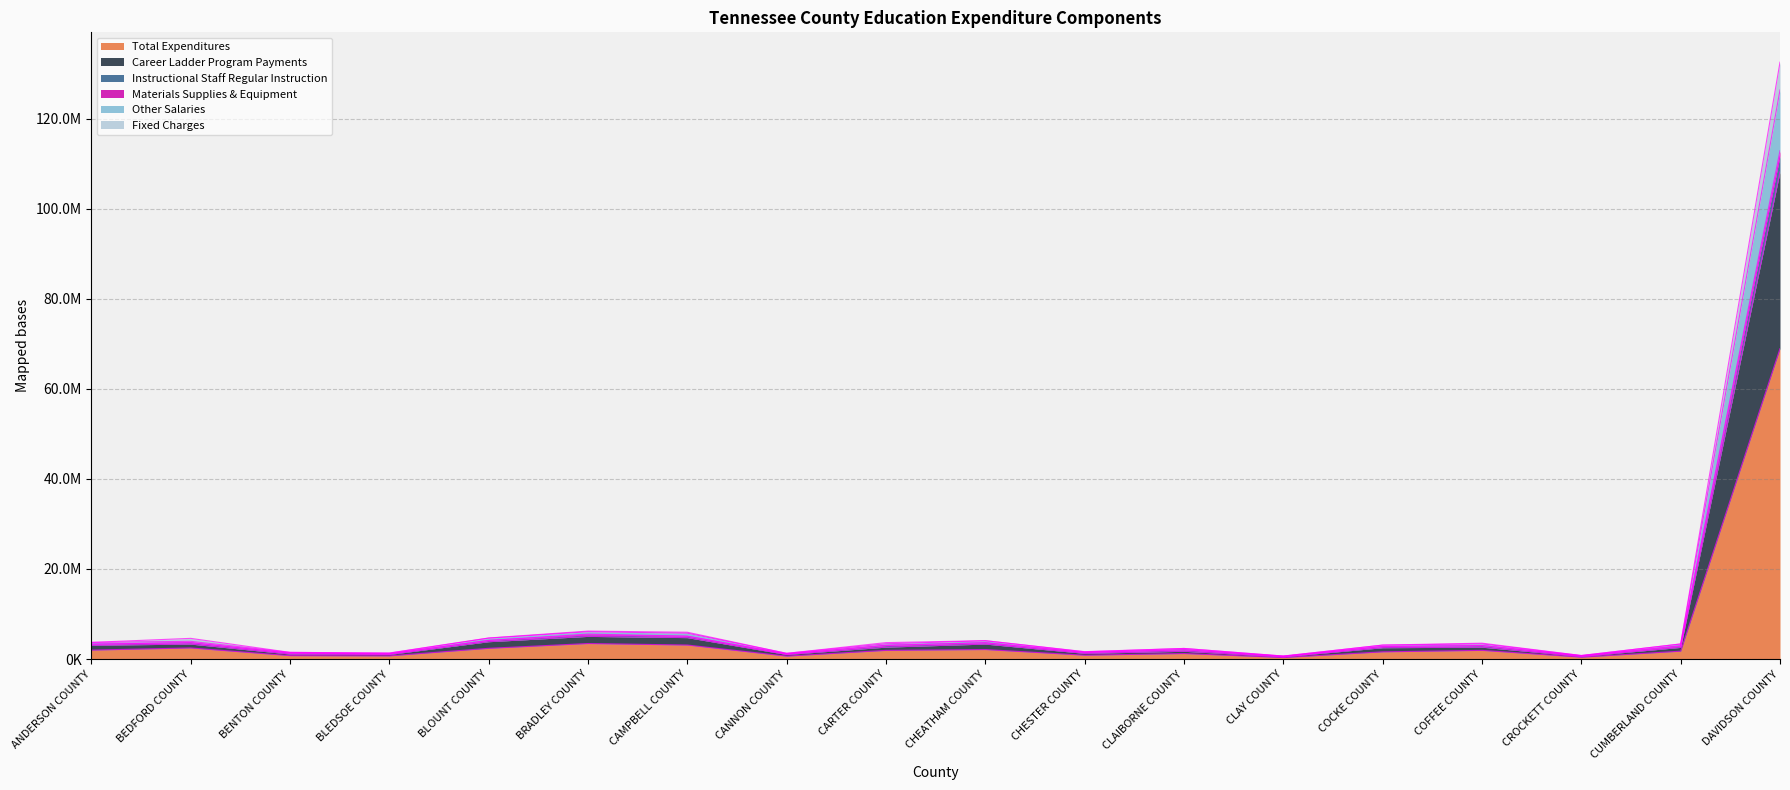

Does the chart display data point markers on the line(s)?

No